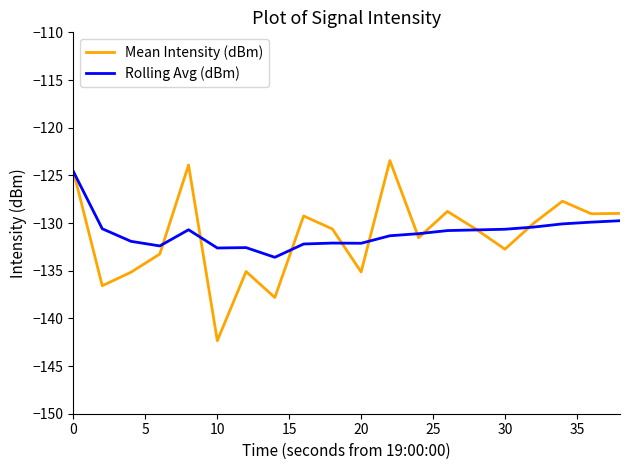

What is the minimum value for Rolling Avg (dBm)?

-133.6